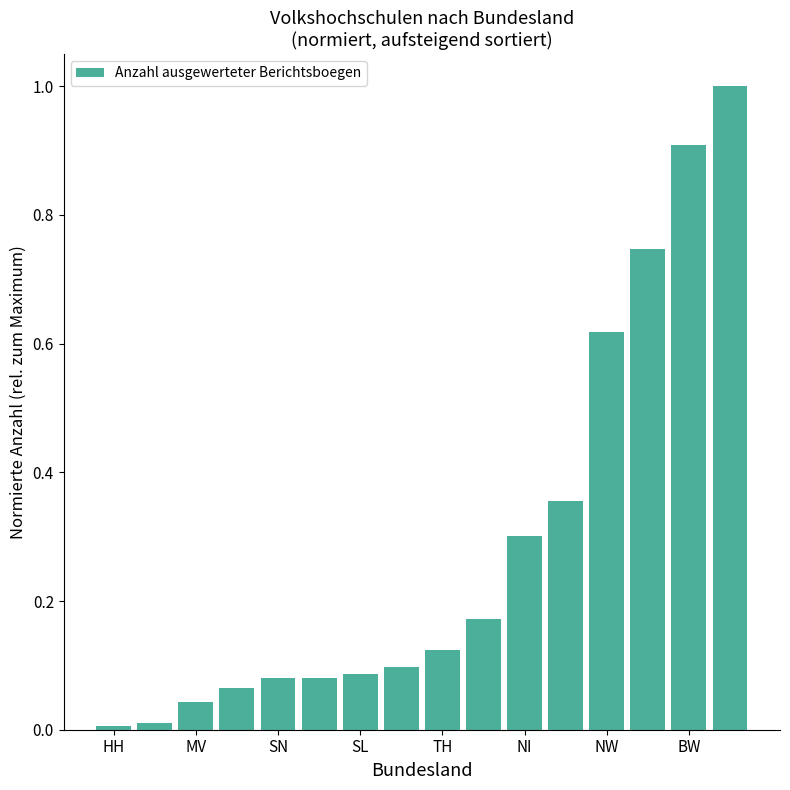

What is the difference between the maximum and minimum values?

1.0